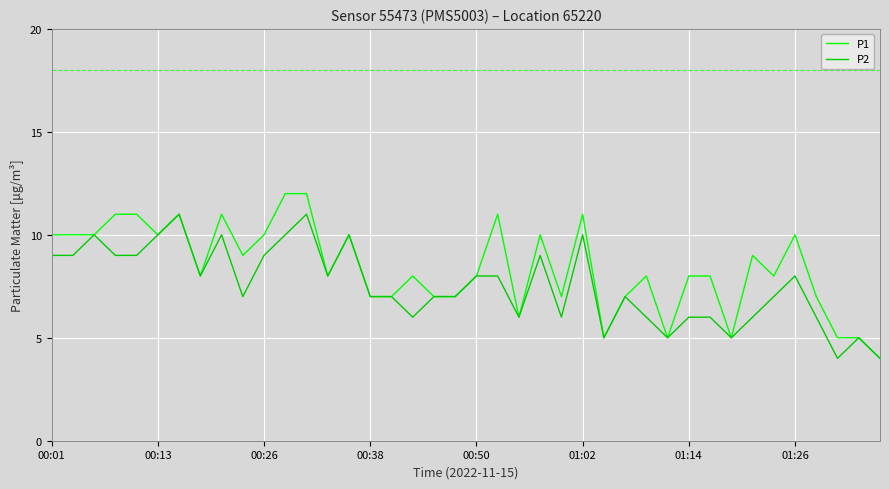

What is the greatest value displayed?

12